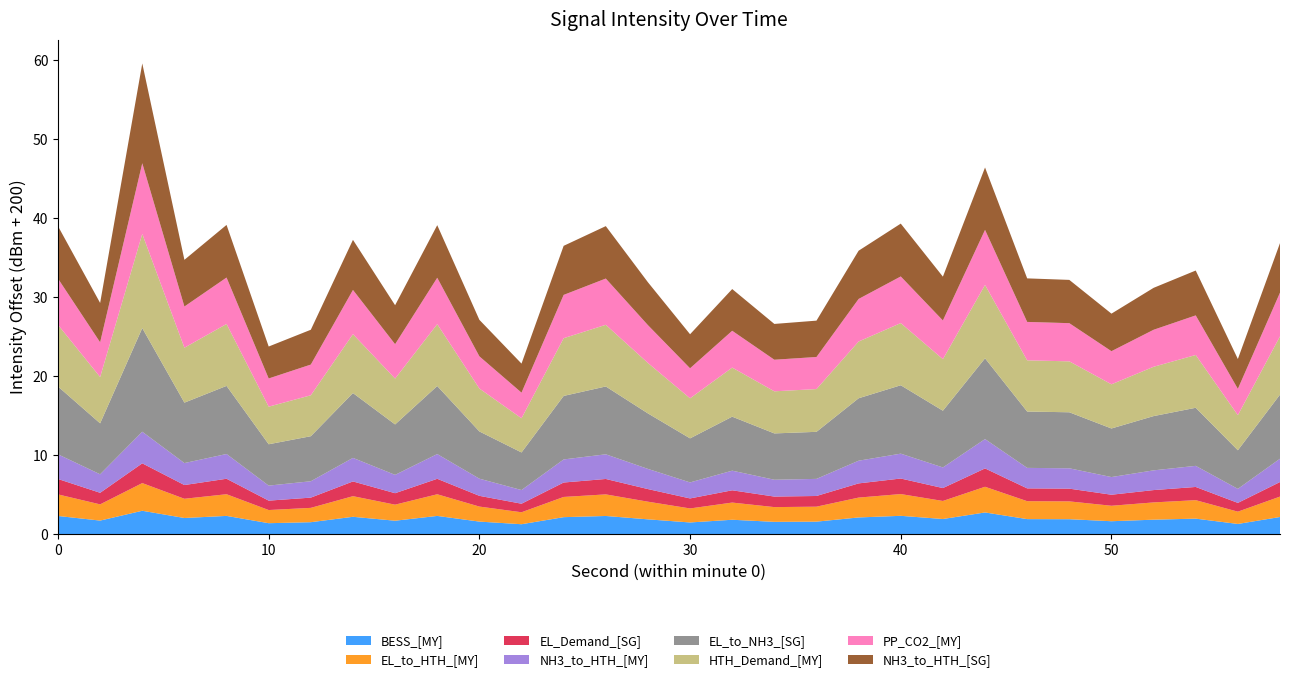

Reading left to right, list all the values displayed in this chart.

intensity_raw: 0=-139.0	2=-129.3	4=-159.6	6=-134.7	8=-139.2	10=-123.8	12=-125.9	14=-137.3	16=-129.0	18=-139.1	20=-127.2	22=-121.6	24=-136.5	26=-139.0	28=-131.9	30=-125.3	32=-131.0	34=-126.6	36=-127.1	38=-135.9	40=-139.3	42=-132.6	44=-146.4	46=-132.4	48=-132.2	50=-127.9	52=-131.2	54=-133.4	56=-122.2	58=-136.9
intensity_shifted: 0=39.0	2=29.3	4=59.6	6=34.7	8=39.2	10=23.8	12=25.9	14=37.3	16=29.0	18=39.1	20=27.2	22=21.6	24=36.5	26=39.0	28=31.9	30=25.3	32=31.0	34=26.6	36=27.1	38=35.9	40=39.3	42=32.6	44=46.4	46=32.4	48=32.2	50=27.9	52=31.2	54=33.4	56=22.2	58=36.9
minute_scaled: 0=0.0	2=0.0	4=0.0	6=0.0	8=0.0	10=0.0	12=0.0	14=0.0	16=0.0	18=0.0	20=0.0	22=0.0	24=0.0	26=0.0	28=0.0	30=0.0	32=0.0	34=0.0	36=0.0	38=0.0	40=0.0	42=0.0	44=0.0	46=0.0	48=0.0	50=0.0	52=0.0	54=0.0	56=0.0	58=0.0
second_scaled: 0=0.0	2=2.0	4=4.0	6=6.0	8=8.0	10=10.0	12=12.0	14=14.0	16=16.0	18=18.0	20=20.0	22=22.0	24=24.0	26=26.0	28=28.0	30=30.0	32=32.0	34=34.0	36=36.0	38=38.0	40=40.0	42=42.0	44=44.0	46=46.0	48=48.0	50=50.0	52=52.0	54=54.0	56=56.0	58=58.0